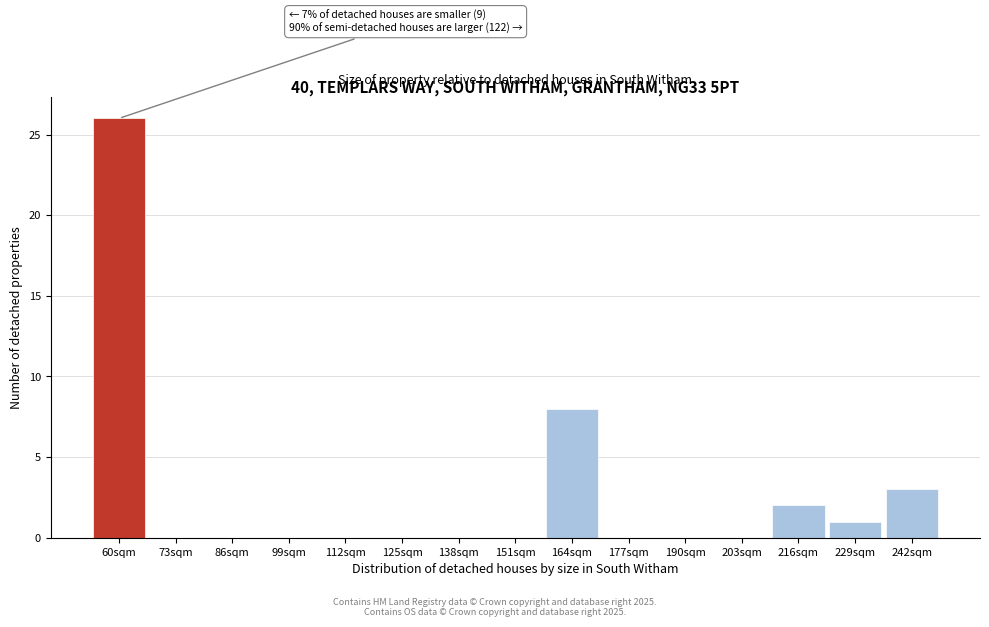

Reading left to right, extract all data points from this chart.

60sqm=26	73sqm=0	86sqm=0	99sqm=0	112sqm=0	125sqm=0	138sqm=0	151sqm=0	164sqm=8	177sqm=0	190sqm=0	203sqm=0	216sqm=2	229sqm=1	242sqm=3